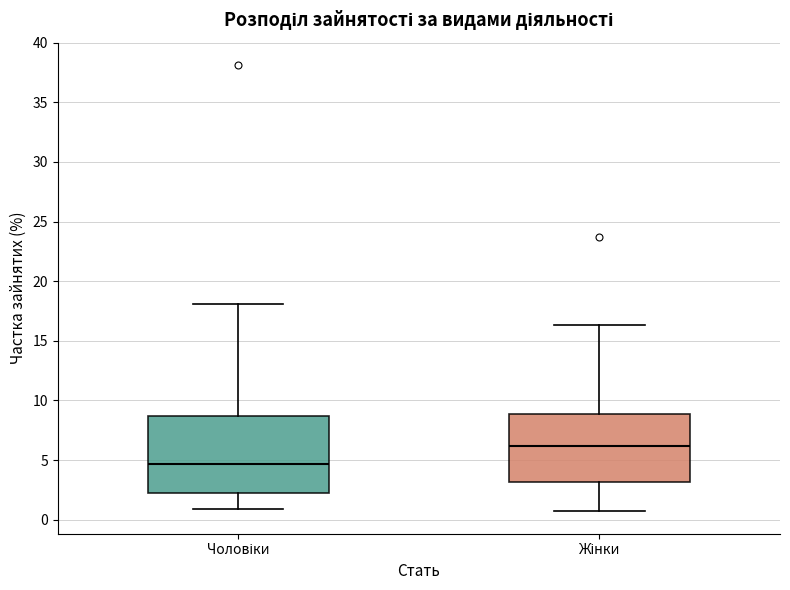

Comparing the boxes themselves (not the whiskers), which one is the tallest?

Чоловіки